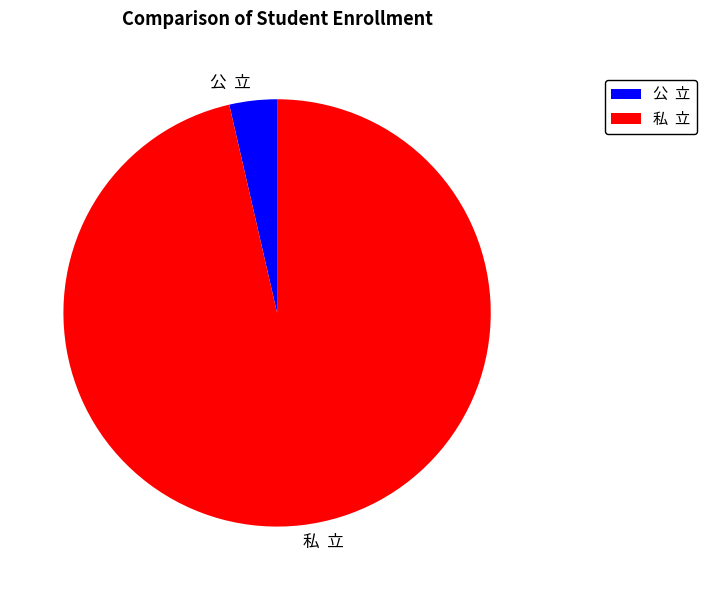

What is the largest slice in the pie chart?

私 立